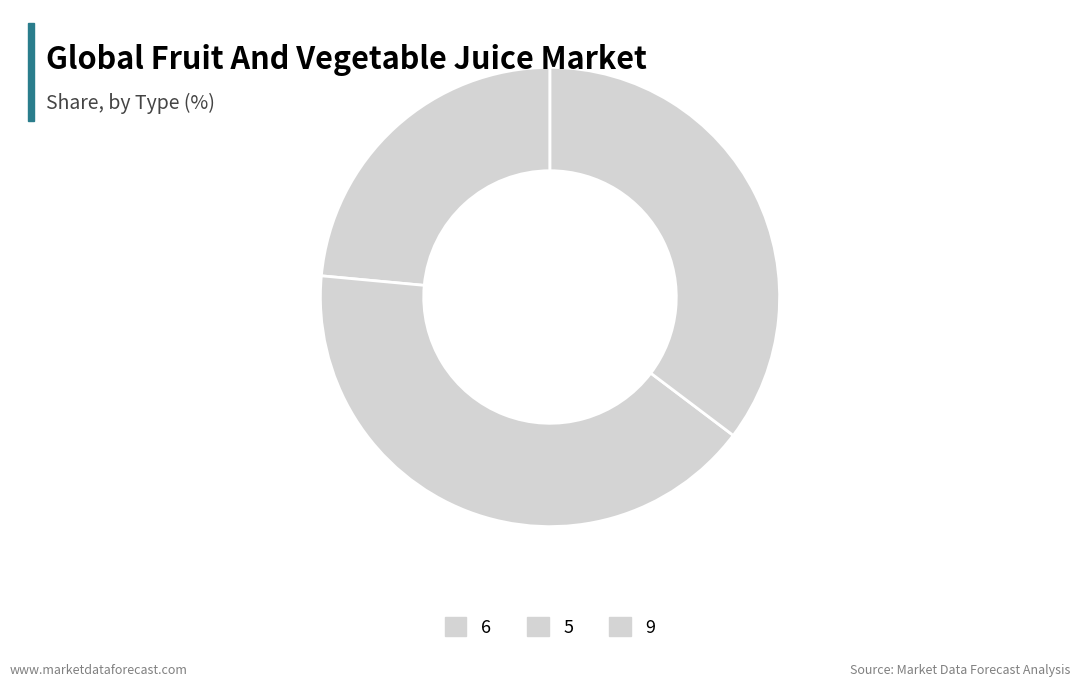

How many slices are in this pie chart?

3